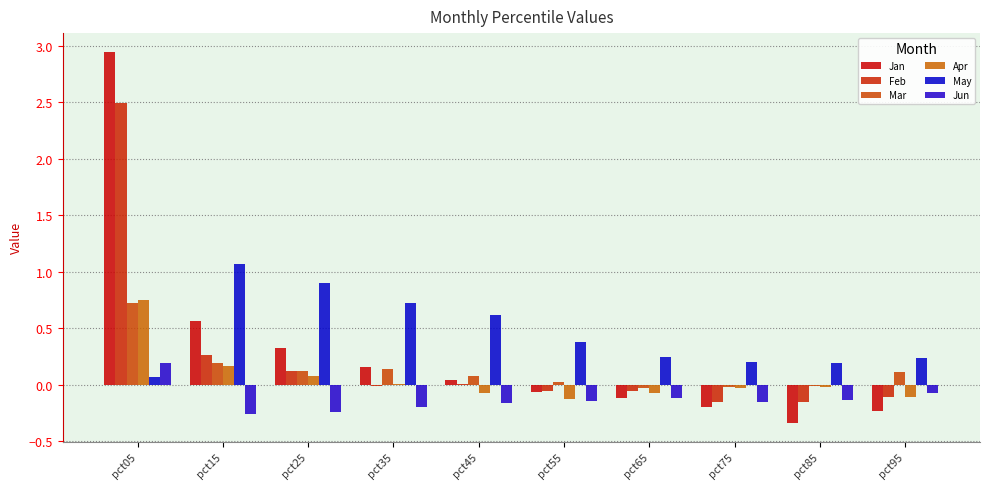

What is the sum of all Apr values?

0.6